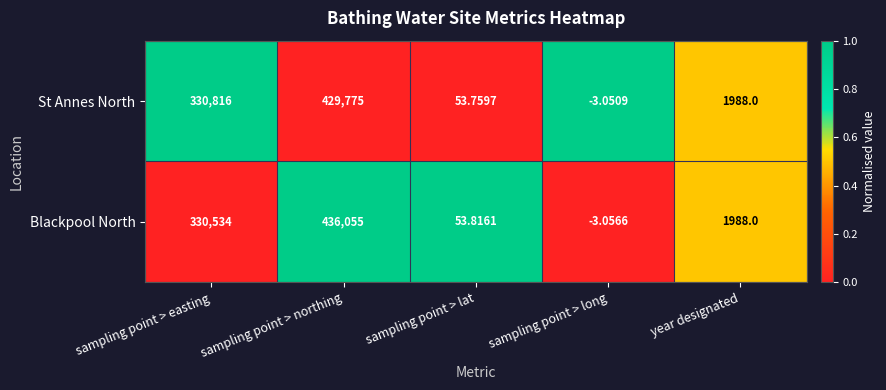

At which label does Blackpool North reach its minimum?

sampling point > long